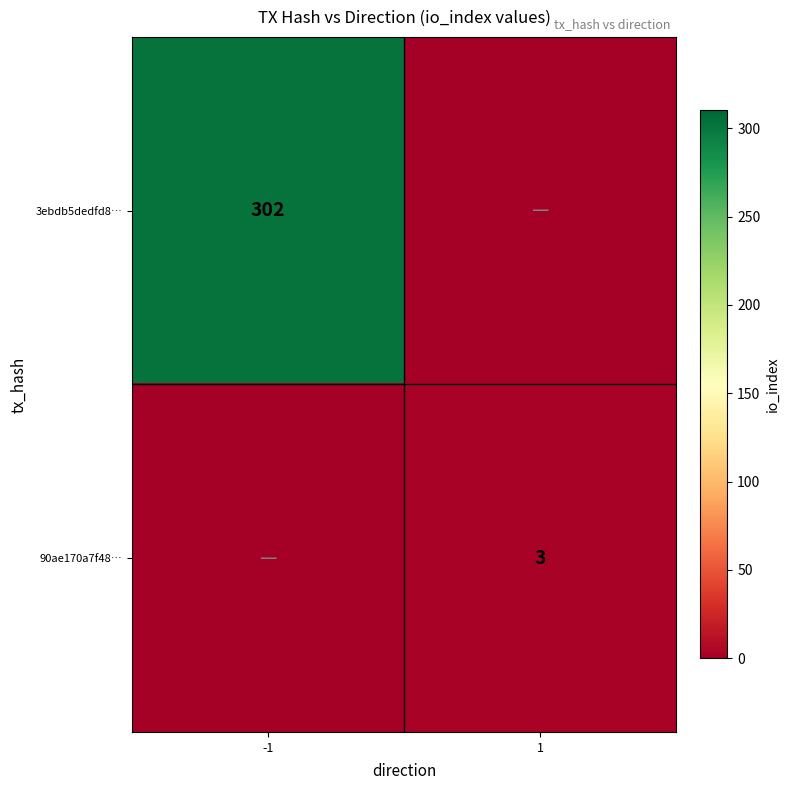

The value of 3ebdb5dedfd8… at -1 is 302. True or false?

True